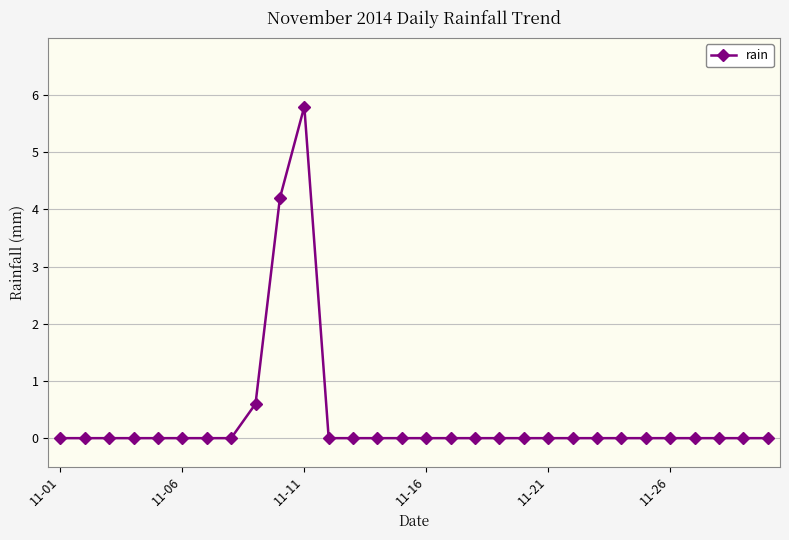

What is the sum of all values?

10.6